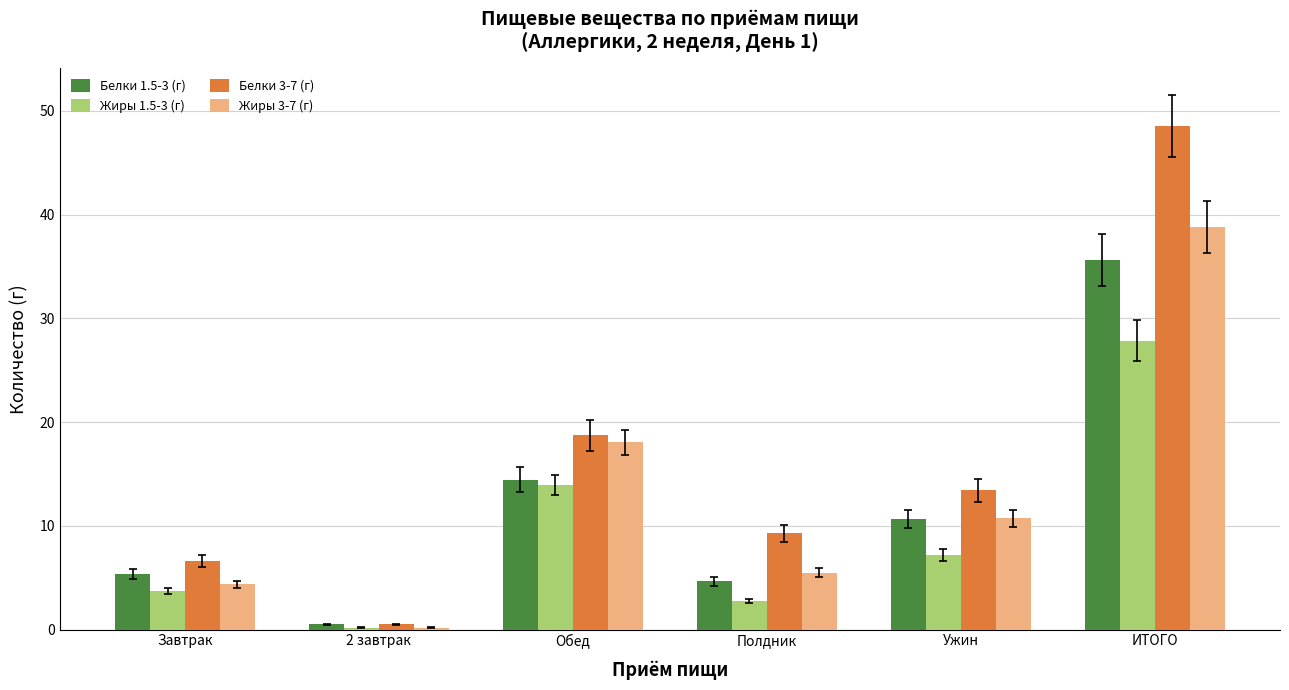

What is the sum of all Жиры 3-7 (г) values?

77.7